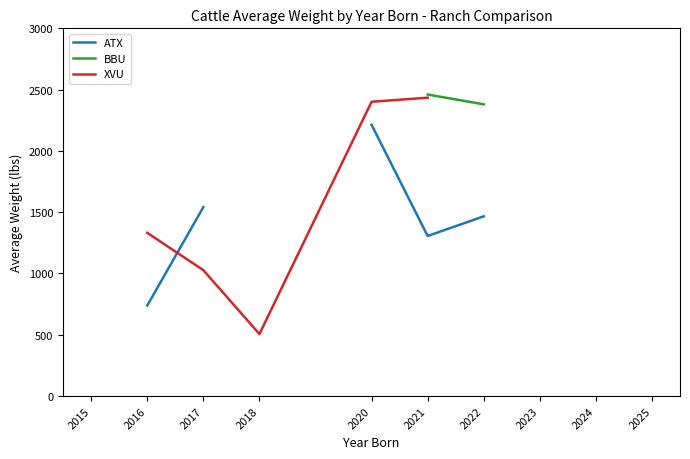

At which category does XVU reach its first local valley?

2018